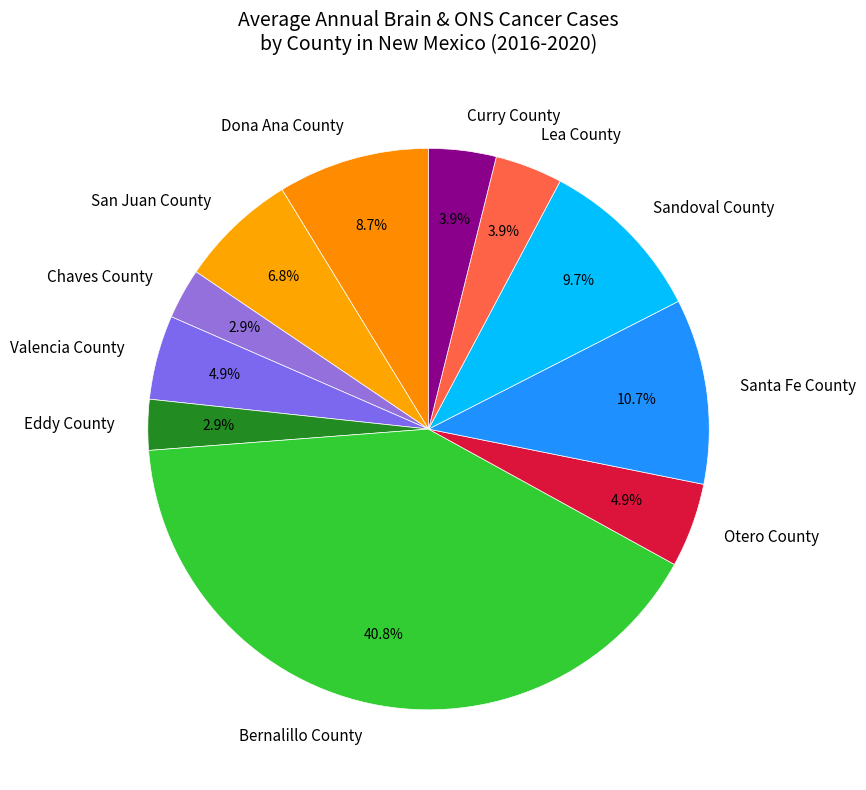

True or false: Chaves County accounts for 3% of the total.

True